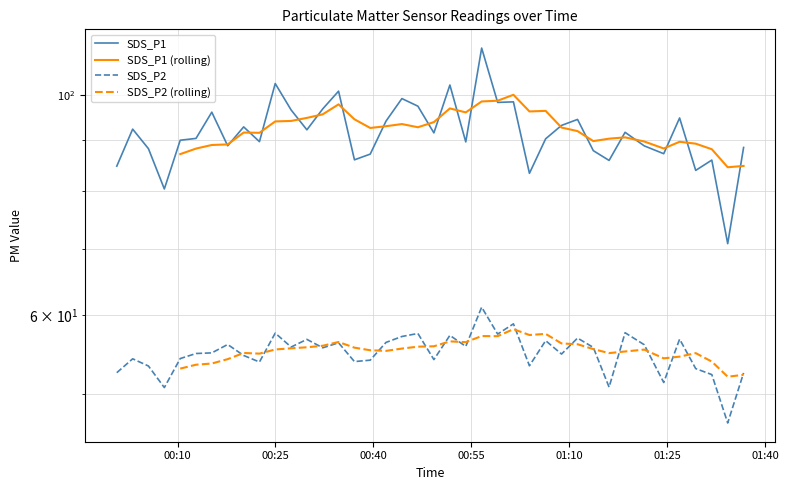

The value of SDS_P1 at 2023/09/12 00:59:02 is 98.3. True or false?

True